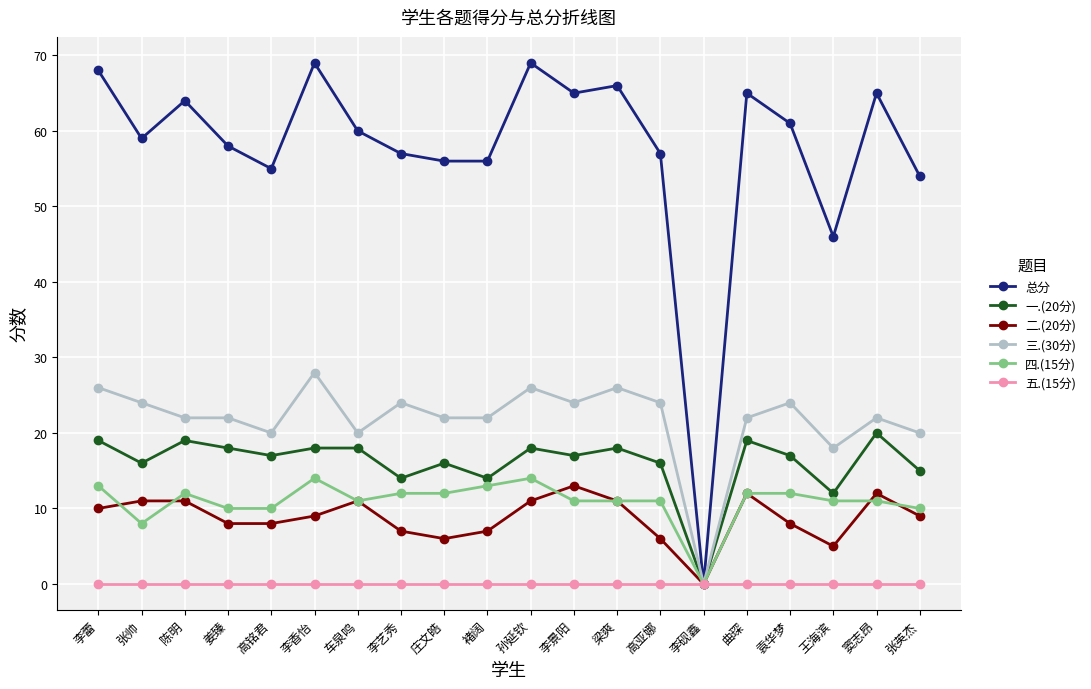

Where does the 总分 series first go above 60?

李蕾